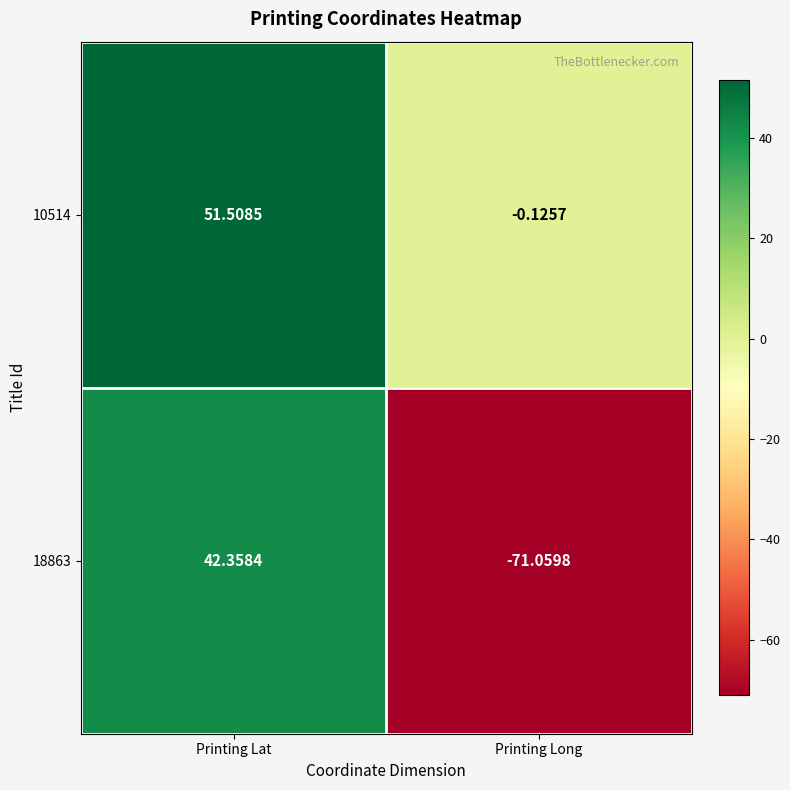

Rank the categories by 10514 value from lowest to highest.

Printing Long, Printing Lat